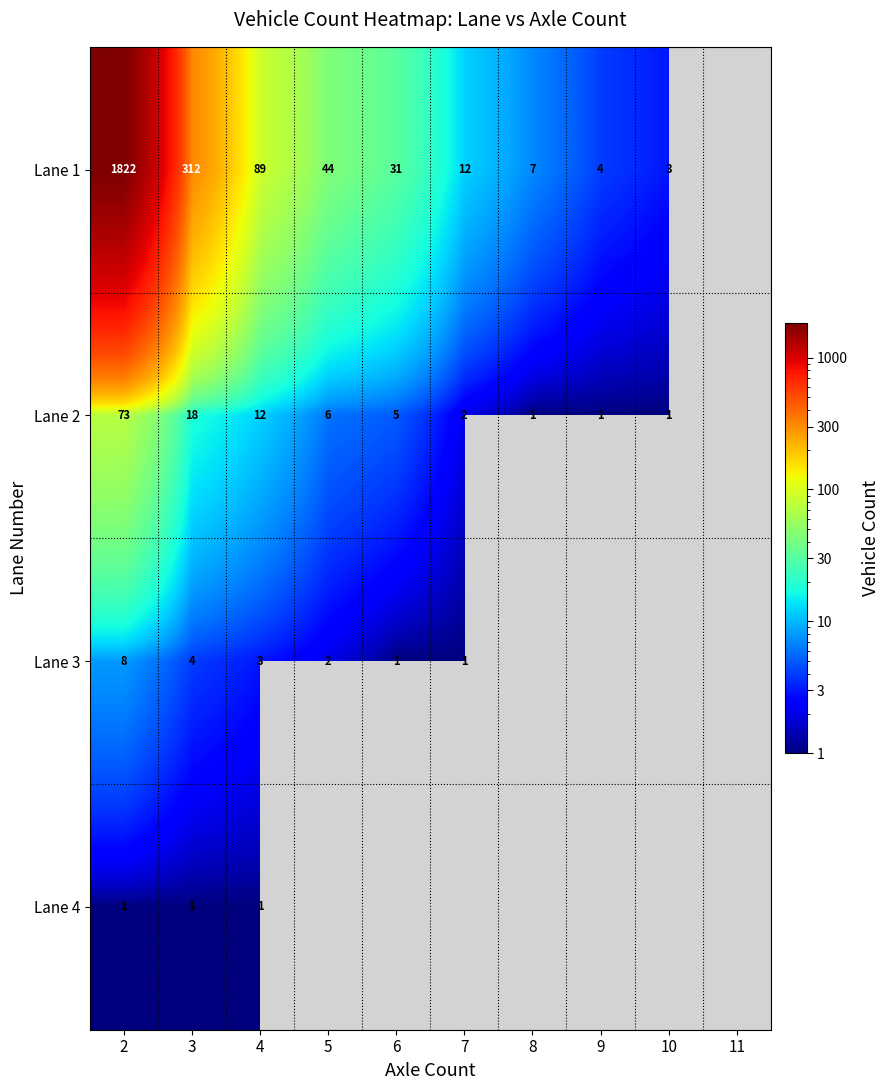

Is it true that Lane 2 equals 0 at 10?

False